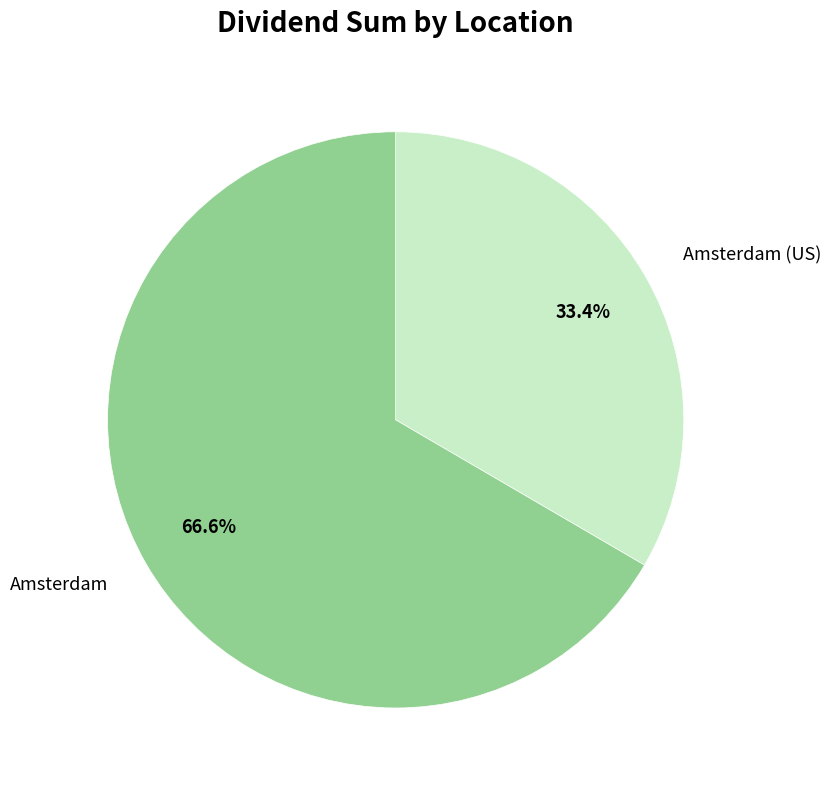

What is the total percentage of Amsterdam and Amsterdam (US)?

100.0%